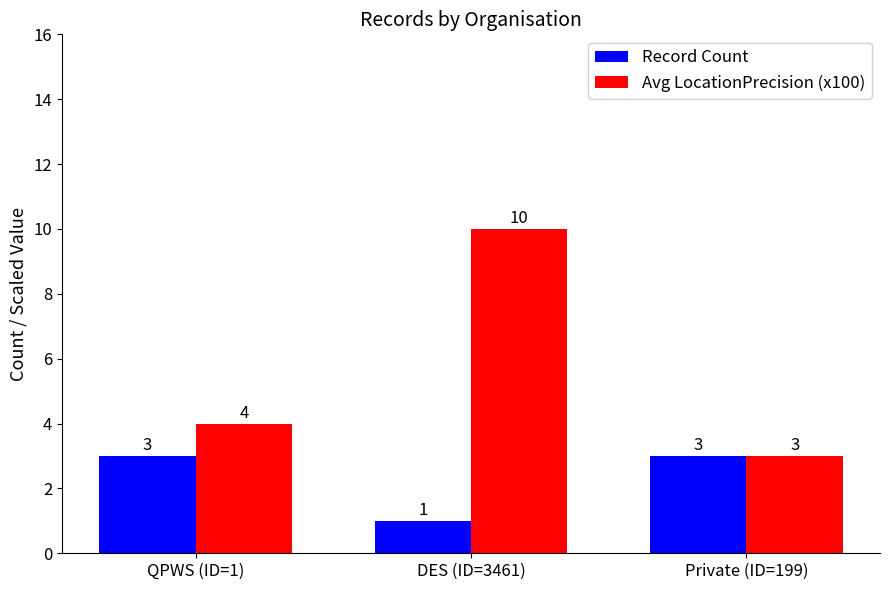

What is the maximum value for Record Count?

3